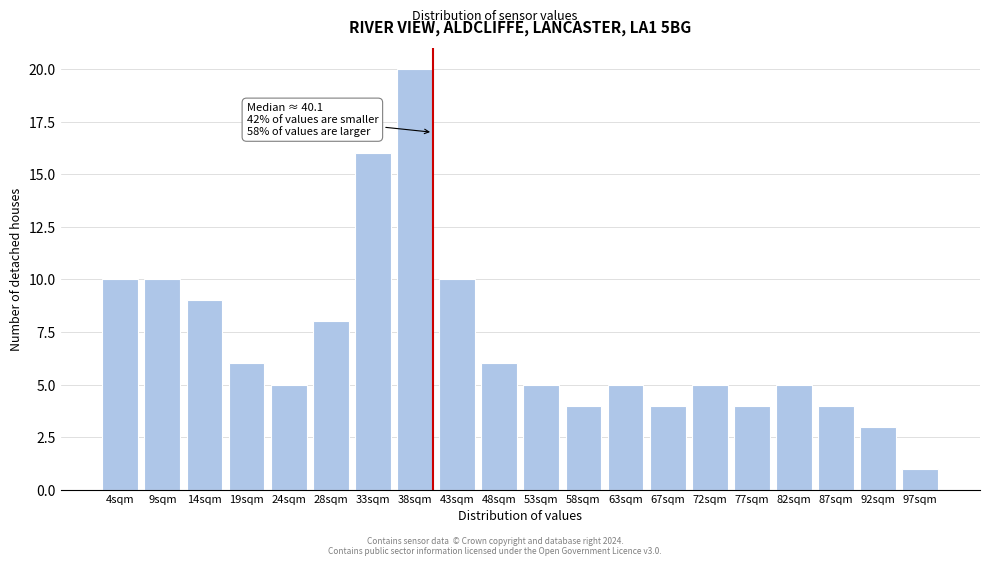

Reading left to right, what are all the values shown in this chart?

4sqm=10	9sqm=10	14sqm=9	19sqm=6	24sqm=5	28sqm=8	33sqm=16	38sqm=20	43sqm=10	48sqm=6	53sqm=5	58sqm=4	63sqm=5	67sqm=4	72sqm=5	77sqm=4	82sqm=5	87sqm=4	92sqm=3	97sqm=1